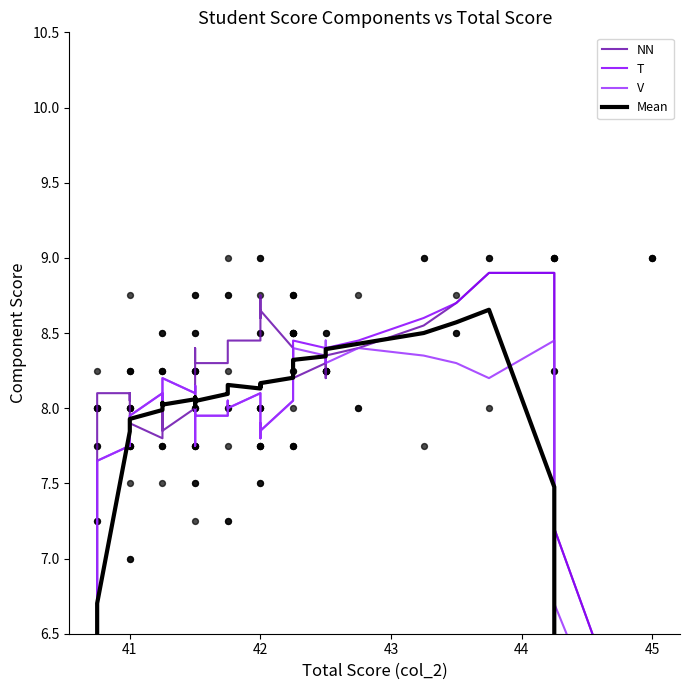

Is the value of Mean at 38 greater than the value of T at 36?

No